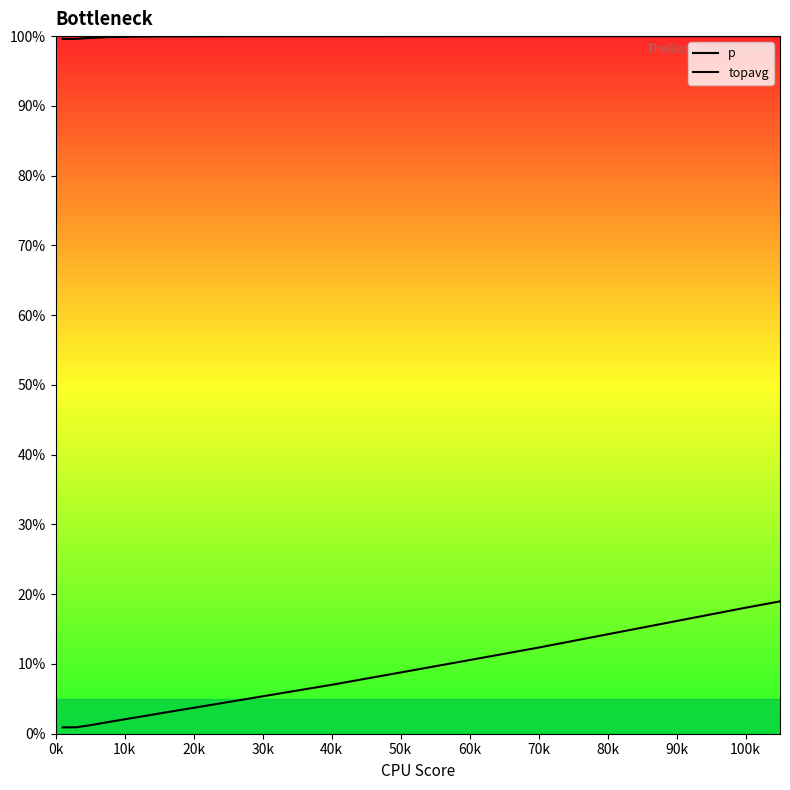

At 80k, list the series in order from smallest to largest.

topavg, p